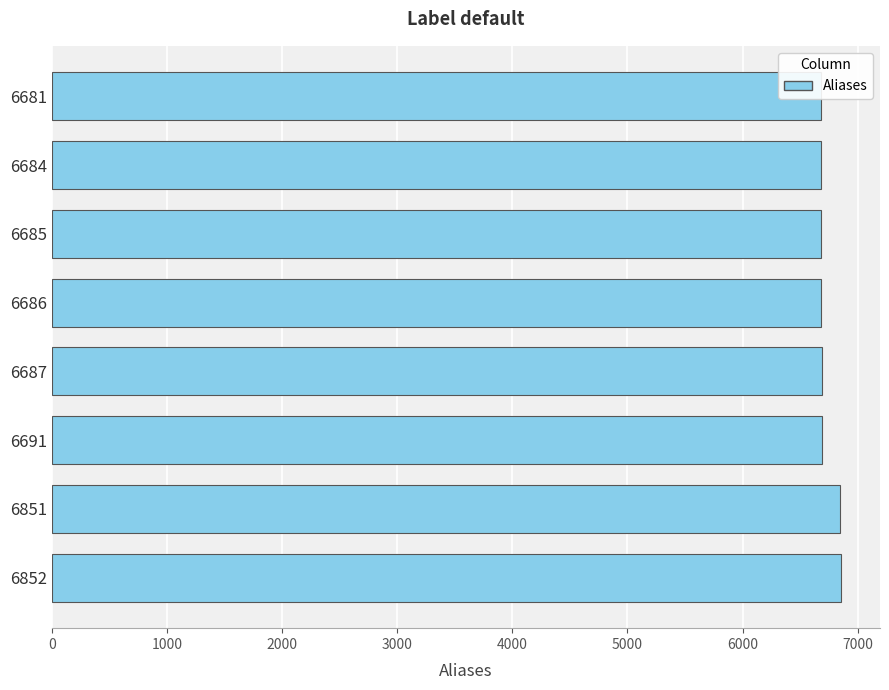

What is the maximum value shown in the chart?

6852